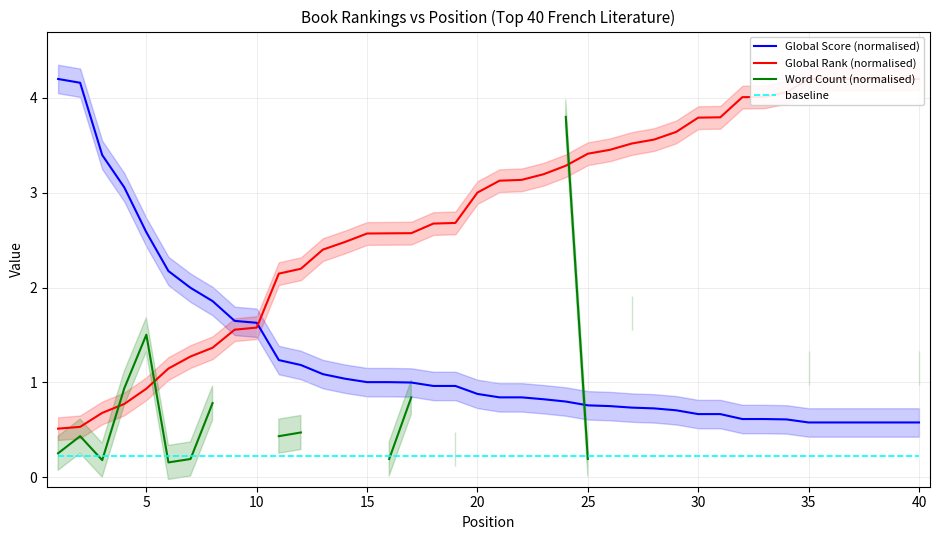

Does the chart display data point markers on the line(s)?

No